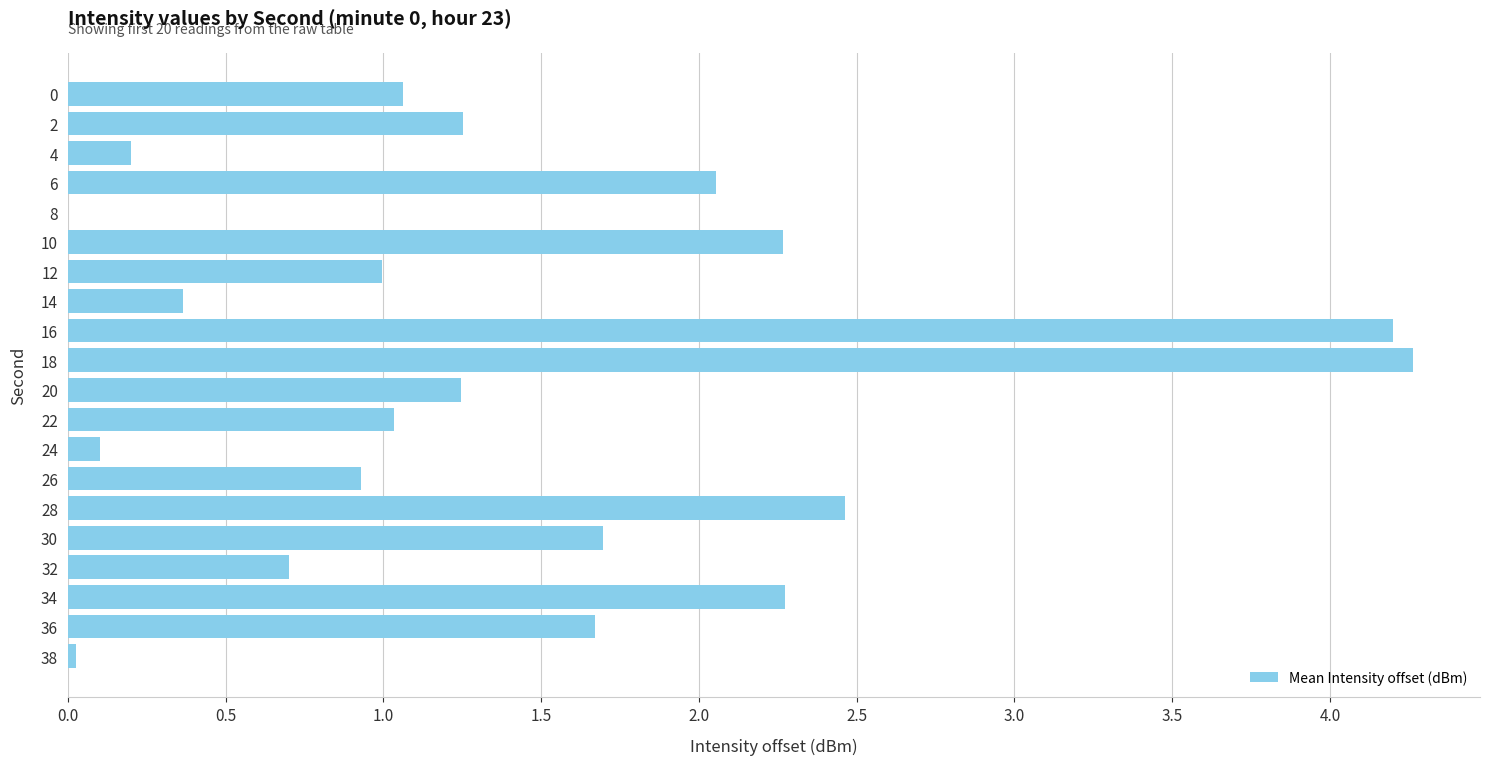

What is the average value?

1.4